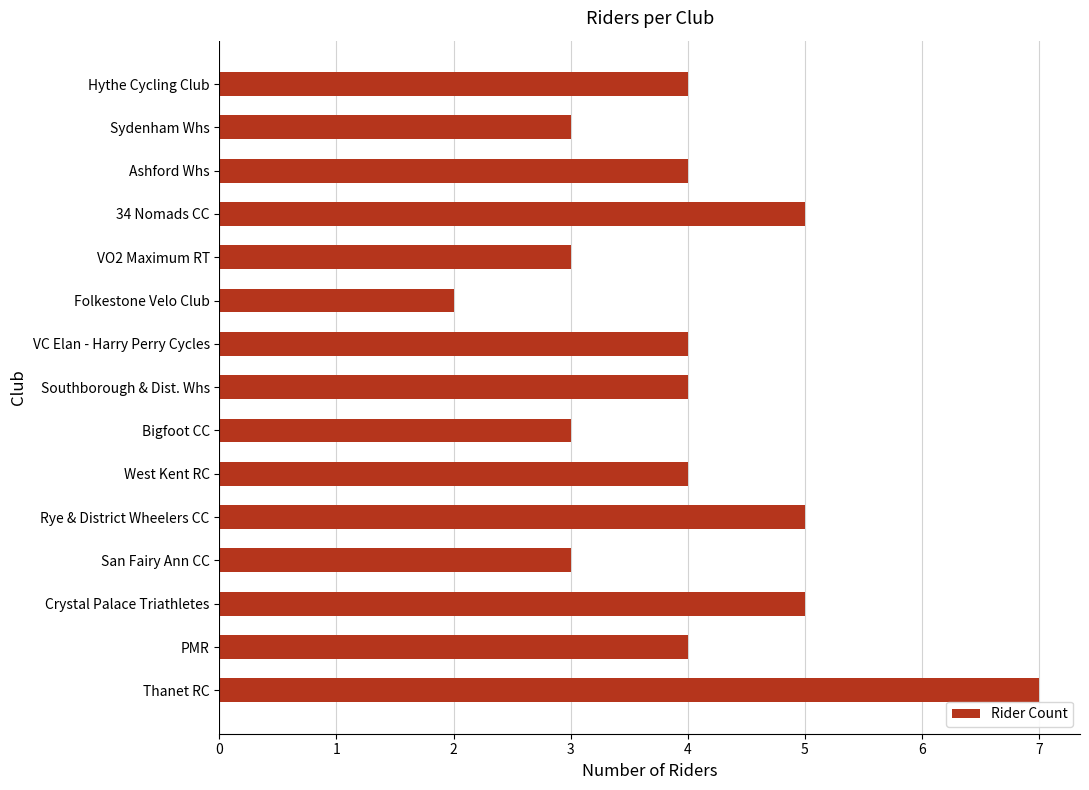

How many bars are there in total?

15